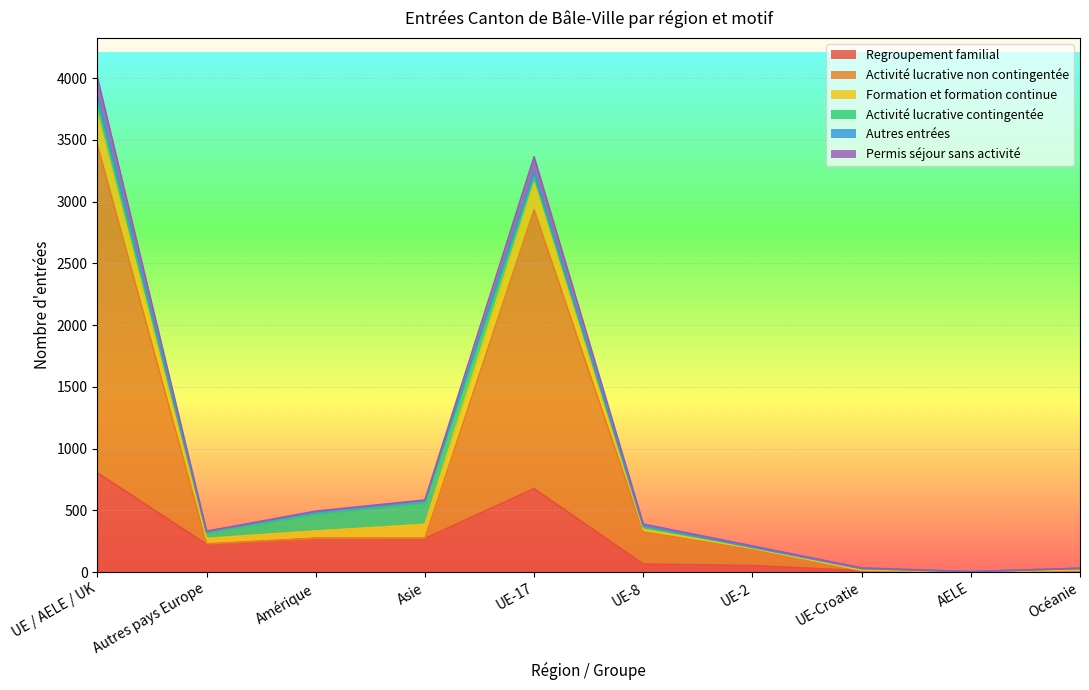

The value of Regroupement familial at Autres pays Europe is 224. True or false?

True